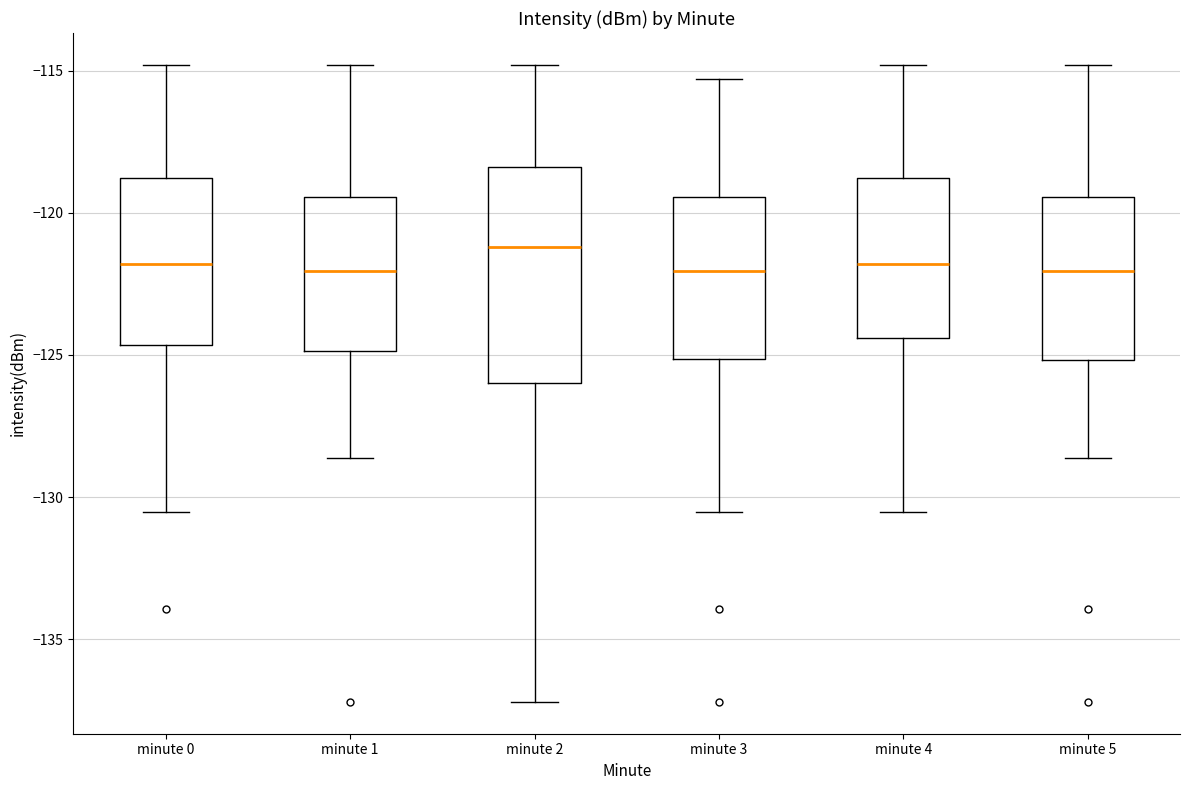

Where does the median line of the box for minute 2 sit on the y-axis? The values are not printed on the chart, so give them approximately, as read against the axis.

-121.0